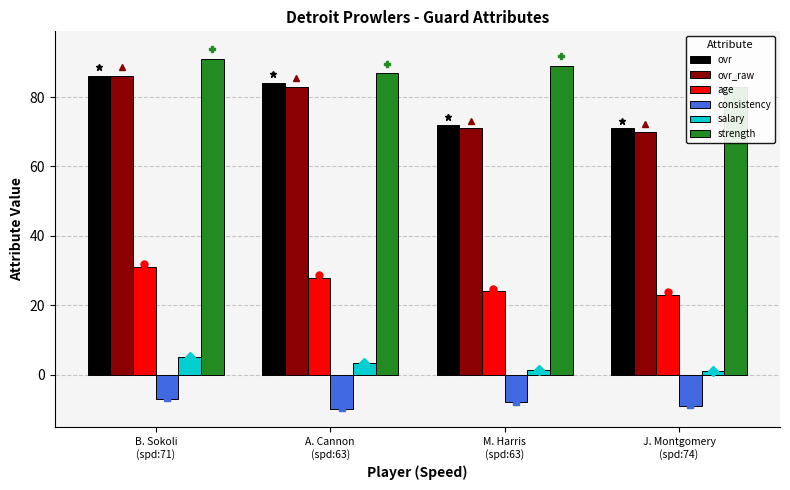

Which series has the widest spread of values?

ovr_raw